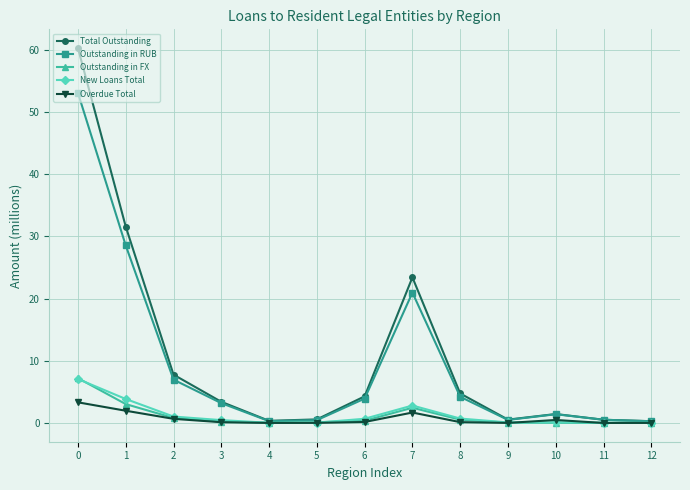

What is the spread (max minus min) of values at 1?

29.6